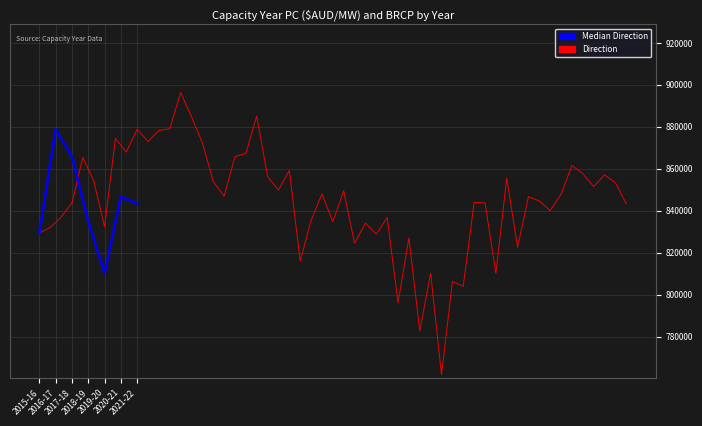

What is the label of the 3rd point from the right?

2019-20